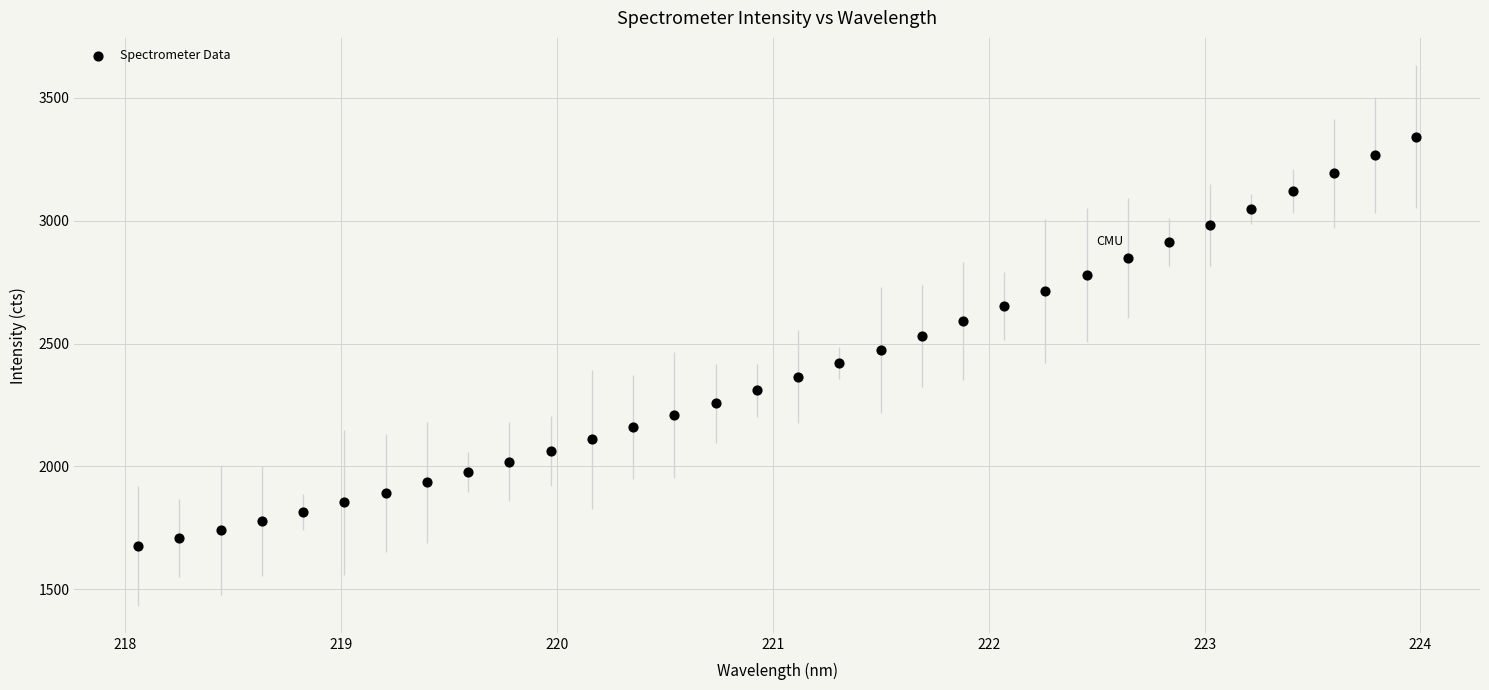

What is the range of Y values (max minus min)?

1667.3